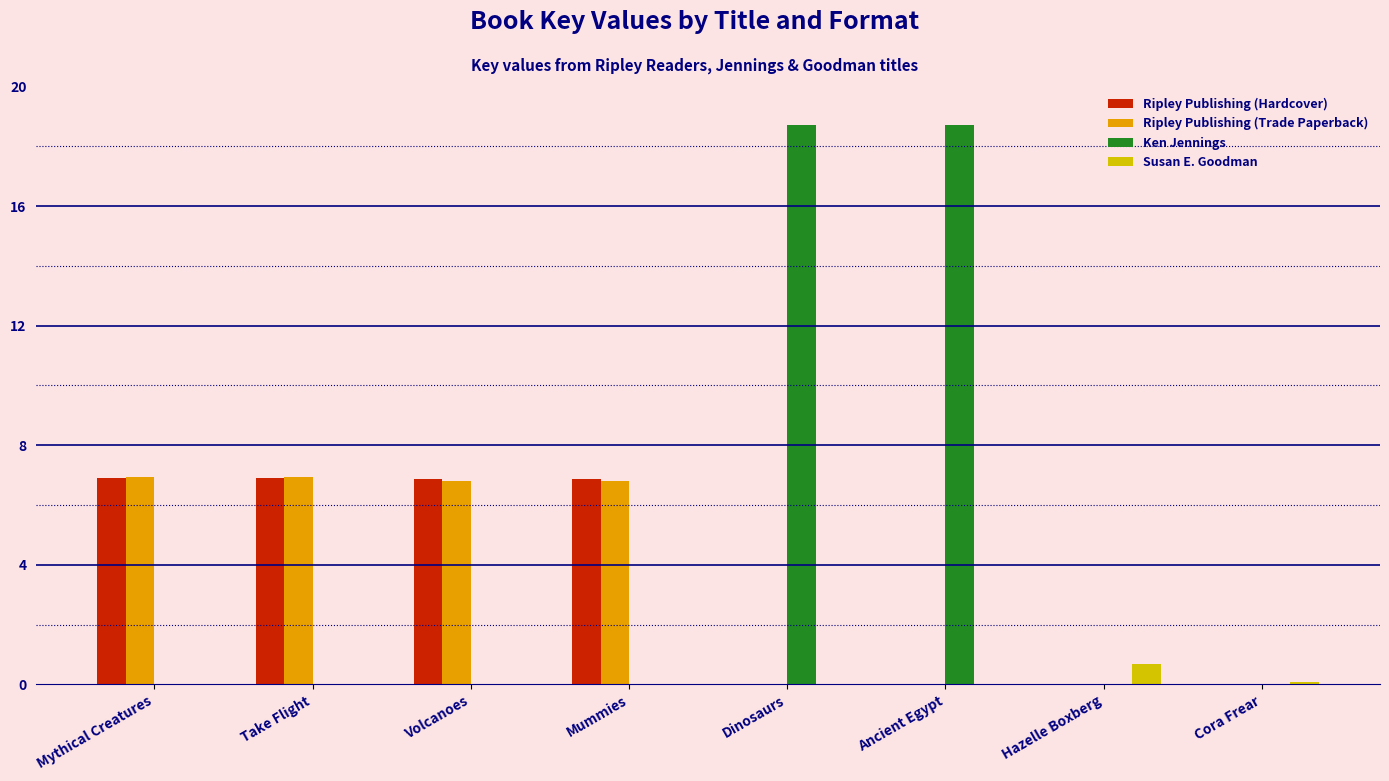

What are all the series names shown in the legend?

Ripley Publishing (Hardcover), Ripley Publishing (Trade Paperback), Ken Jennings, Susan E. Goodman